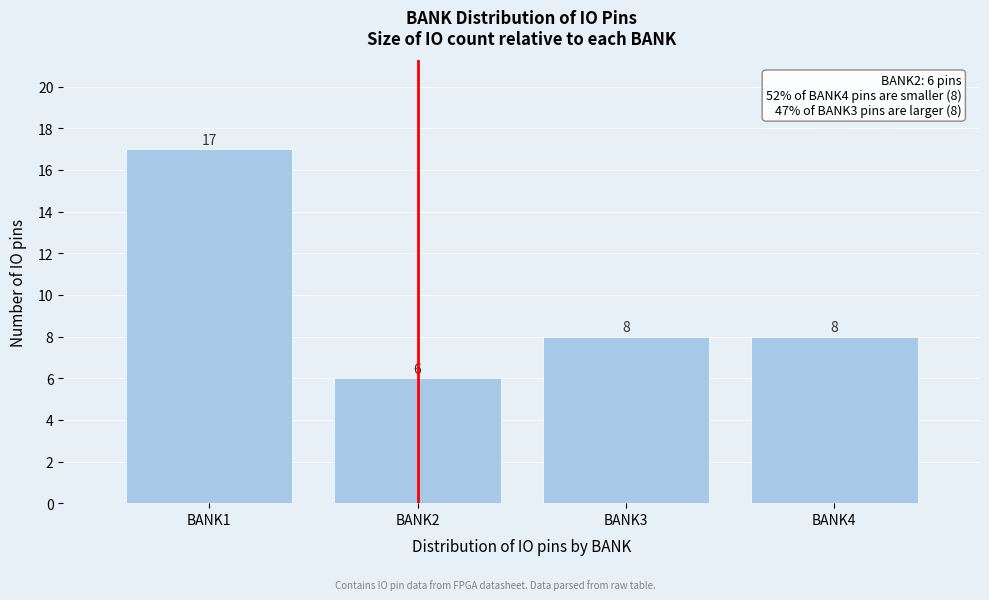

Over which range of the x-axis is the bar tallest?

0.5 to 1.5